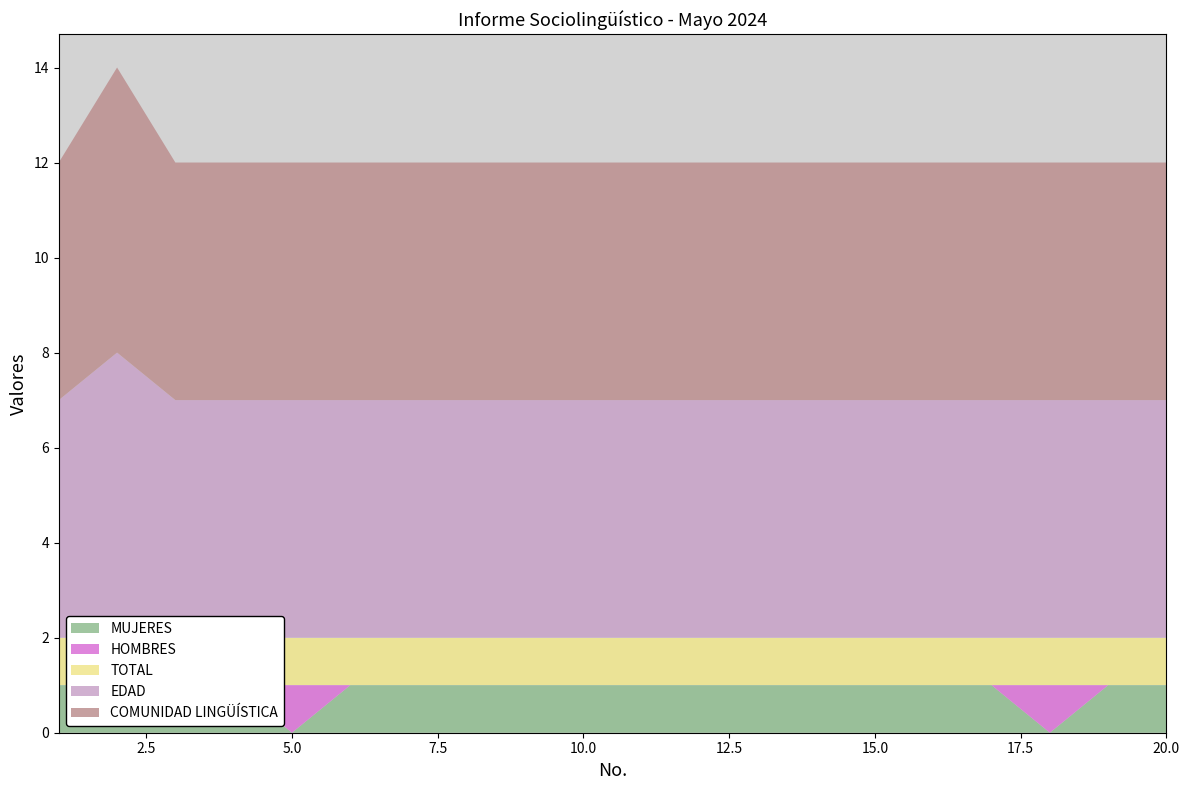

Reading left to right, extract all data points from this chart.

MUJERES: 1=1	2=1	3=1	4=1	5=0	6=1	7=1	8=1	9=1	10=1	11=1	12=1	13=1	14=1	15=1	16=1	17=1	18=0	19=1	20=1
HOMBRES: 1=0	2=0	3=0	4=0	5=1	6=0	7=0	8=0	9=0	10=0	11=0	12=0	13=0	14=0	15=0	16=0	17=0	18=1	19=0	20=0
TOTAL: 1=1	2=1	3=1	4=1	5=1	6=1	7=1	8=1	9=1	10=1	11=1	12=1	13=1	14=1	15=1	16=1	17=1	18=1	19=1	20=1
EDAD: 1=5	2=6	3=5	4=5	5=5	6=5	7=5	8=5	9=5	10=5	11=5	12=5	13=5	14=5	15=5	16=5	17=5	18=5	19=5	20=5
COMUNIDAD LINGÜÍSTICA: 1=5	2=6	3=5	4=5	5=5	6=5	7=5	8=5	9=5	10=5	11=5	12=5	13=5	14=5	15=5	16=5	17=5	18=5	19=5	20=5